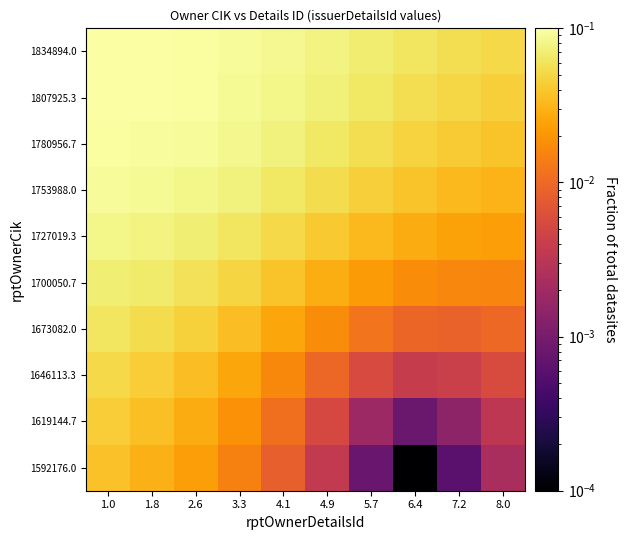

Count the number of data series in this chart.

10